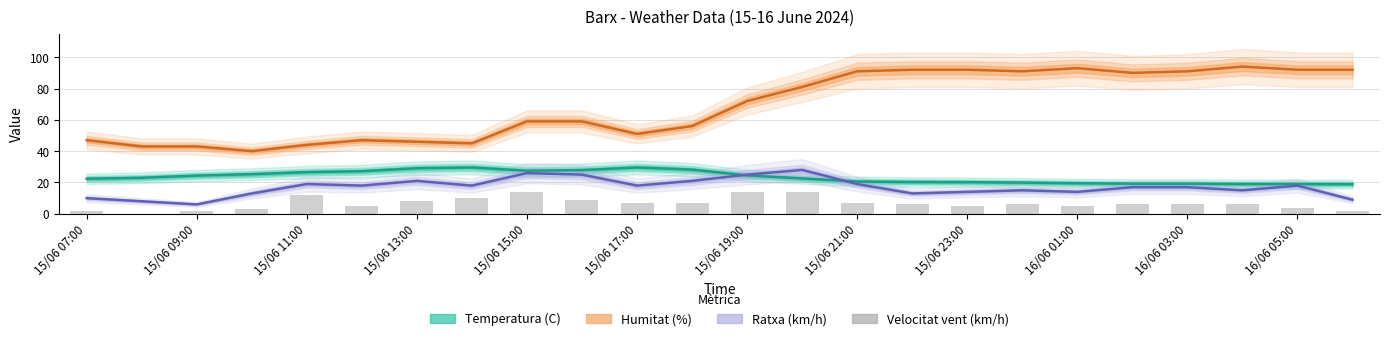

What is the value of the Ratxa (km/h) bar at the 9th from the left?

26.0